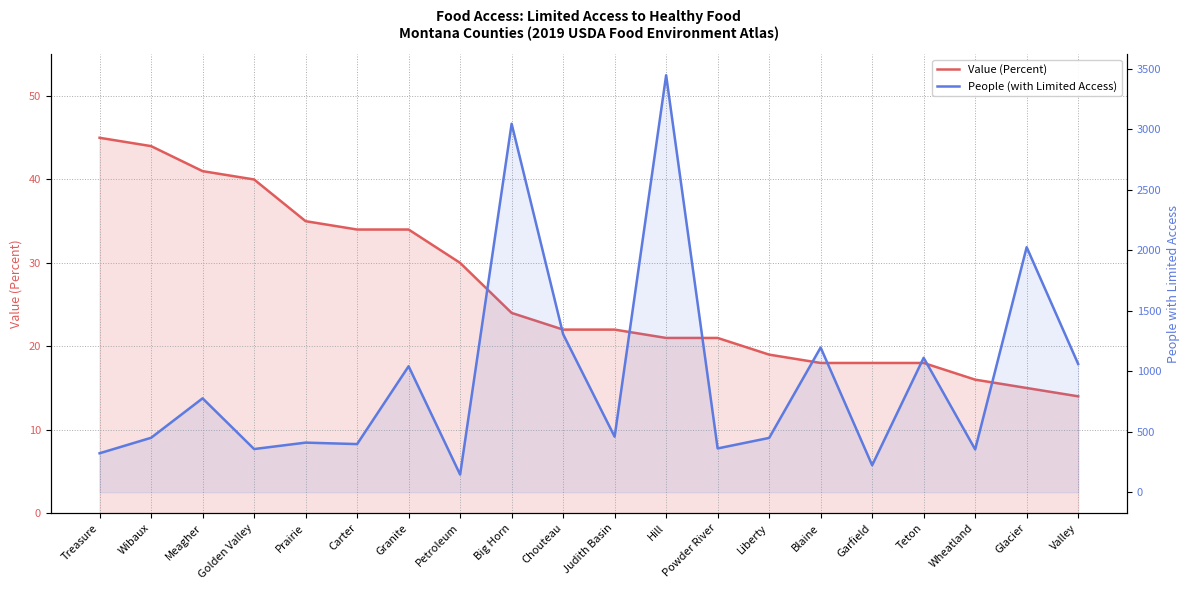

Reading right to left, what are all the values shown in this chart?

Value (Percent): 14	15	16	18	18	18	19	21	21	22	22	24	30	34	34	35	40	41	44	45
People (with Limited Access): 1060	2025	354	1111	223	1196	449	362	3446	459	1306	3045	146	1041	398	410	357	776	450	322